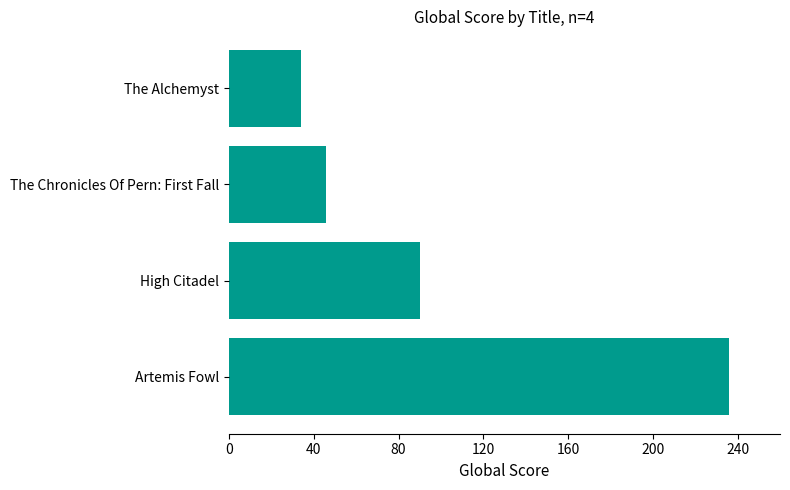

What is the sum of all values?

406